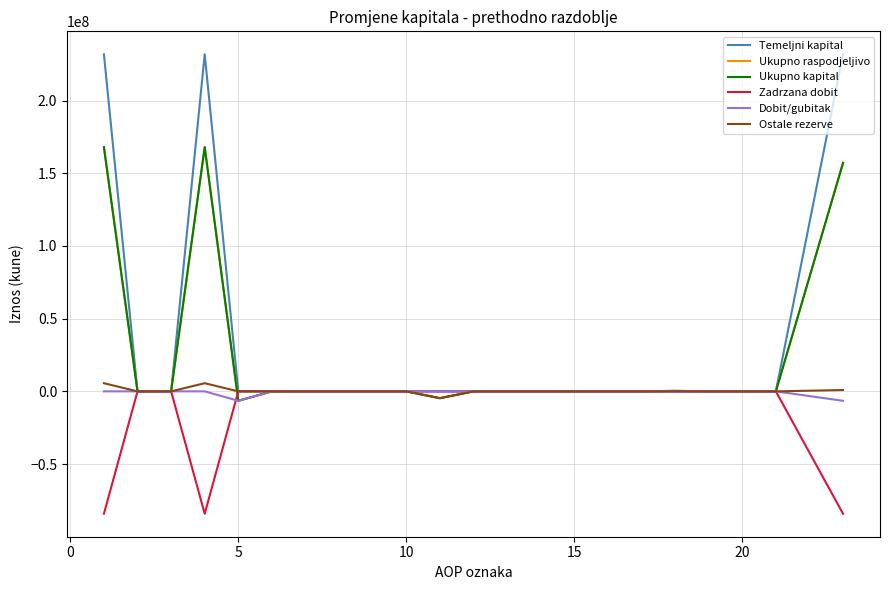

Does the chart have visible grid lines?

Yes